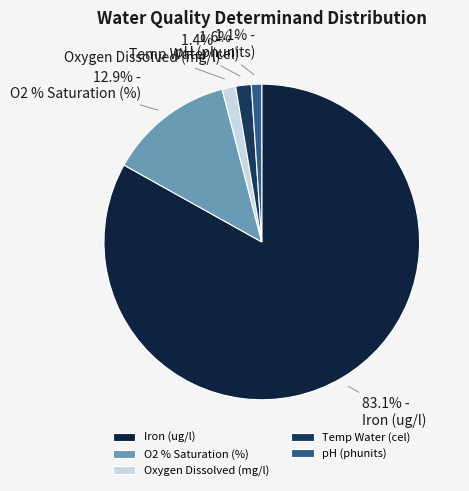

Which slice is the largest?

Iron (ug/l)